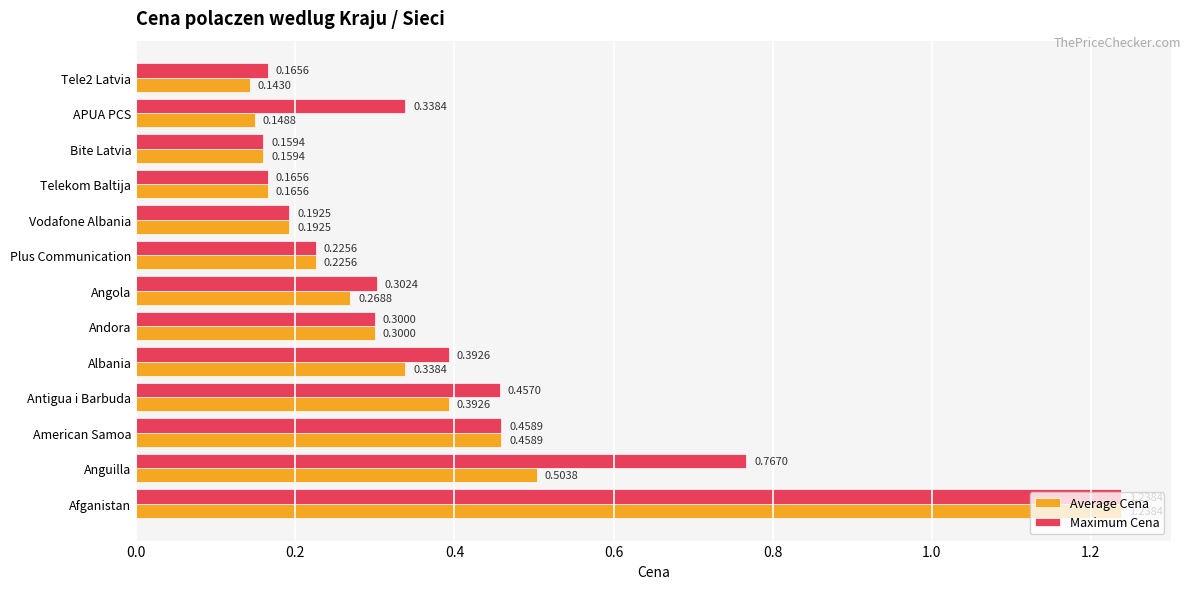

At which label does Maximum Cena reach its minimum?

Bite Latvia